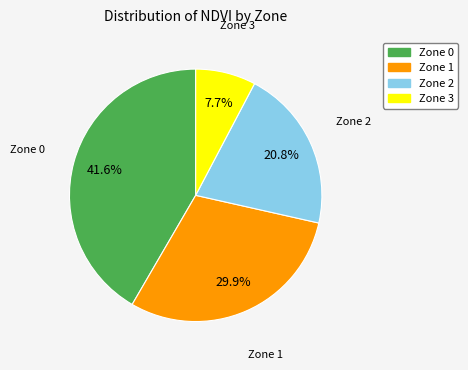

Which slice is the largest?

Zone 0